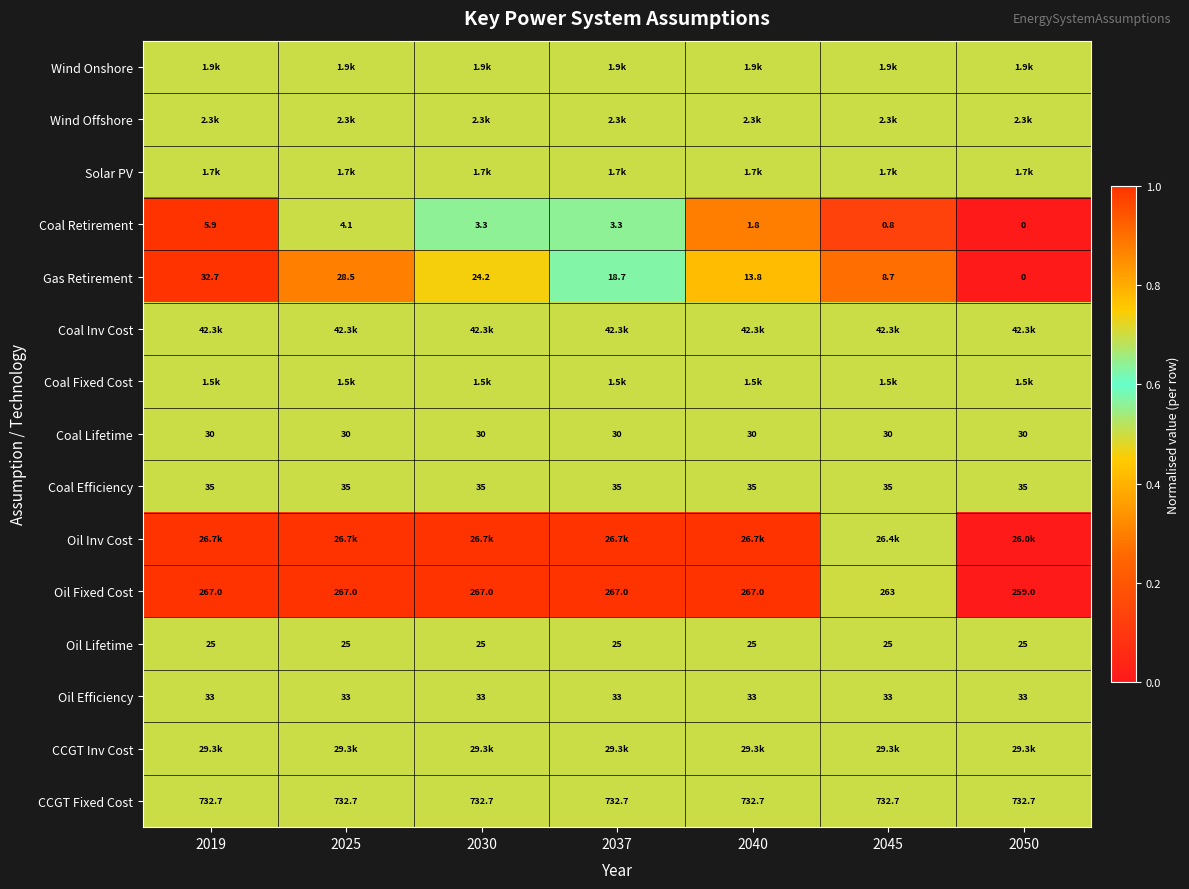

What is the sum of all Coal Retirement values?

19.2